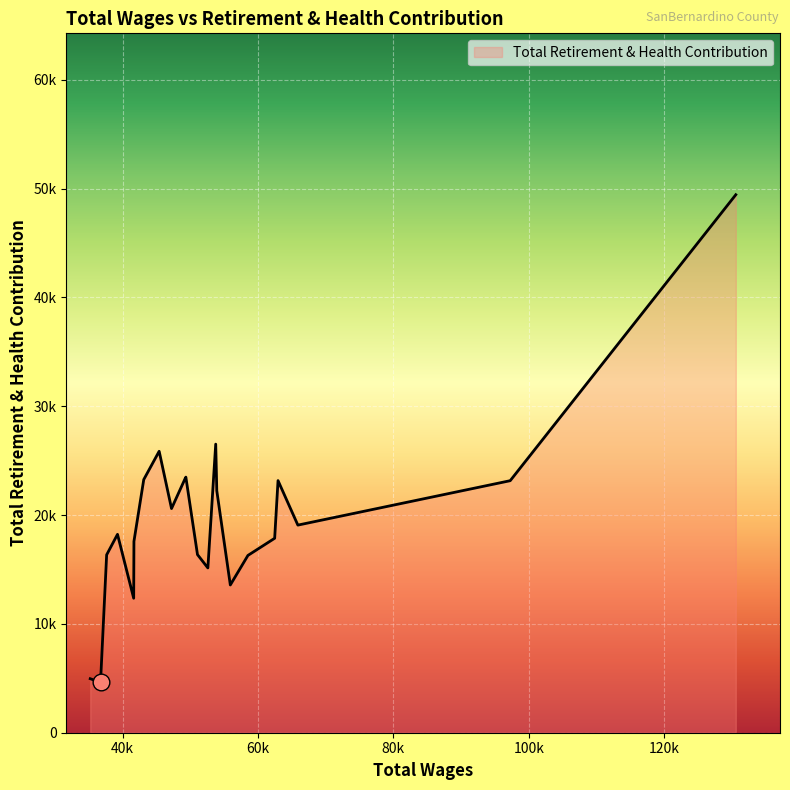

Is this an area chart (filled region under the line)?

Yes